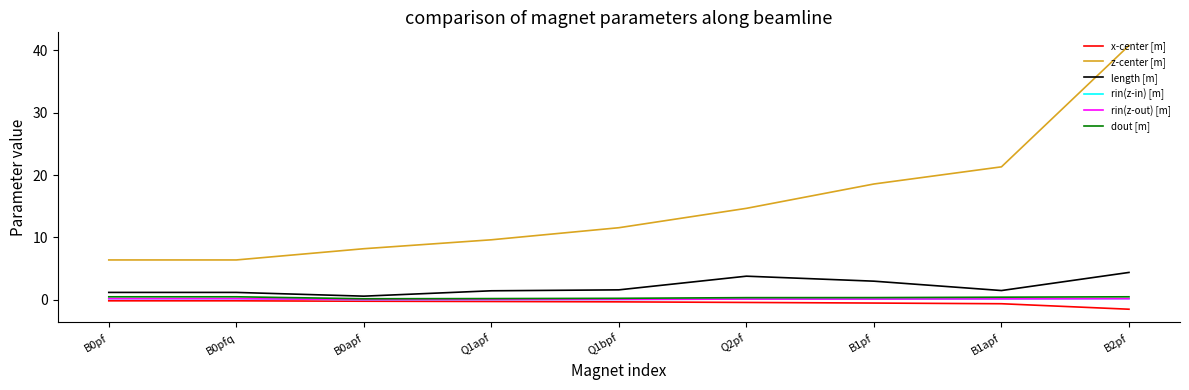

Is this an area chart (filled region under the line)?

No